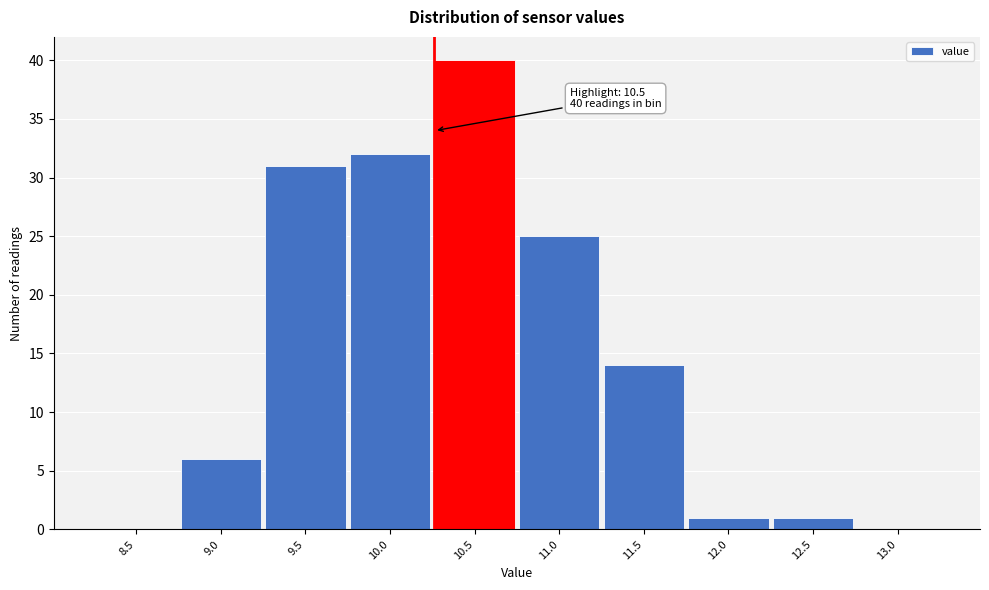

Reading left to right, what are all the values shown in this chart?

8.5=0	9.0=6	9.5=31	10.0=32	10.5=40	11.0=25	11.5=14	12.0=1	12.5=1	13.0=0